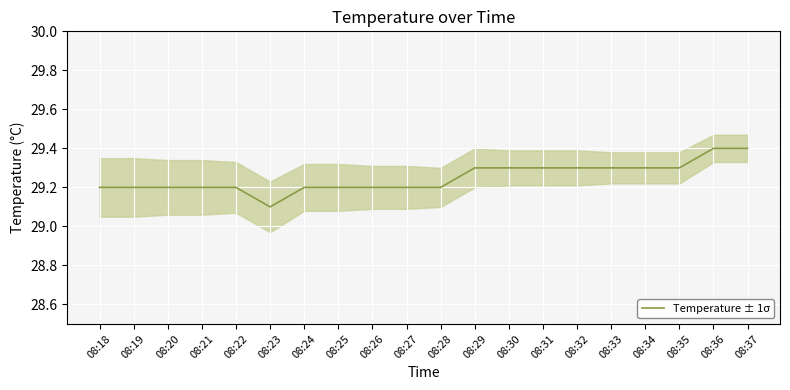

What is the difference between the second highest and second lowest values?

0.2